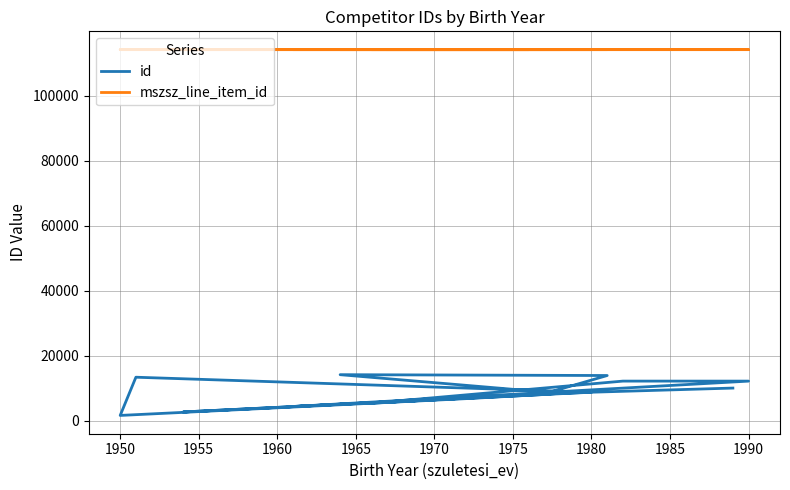

What are all the series names shown in the legend?

id, mszsz_line_item_id